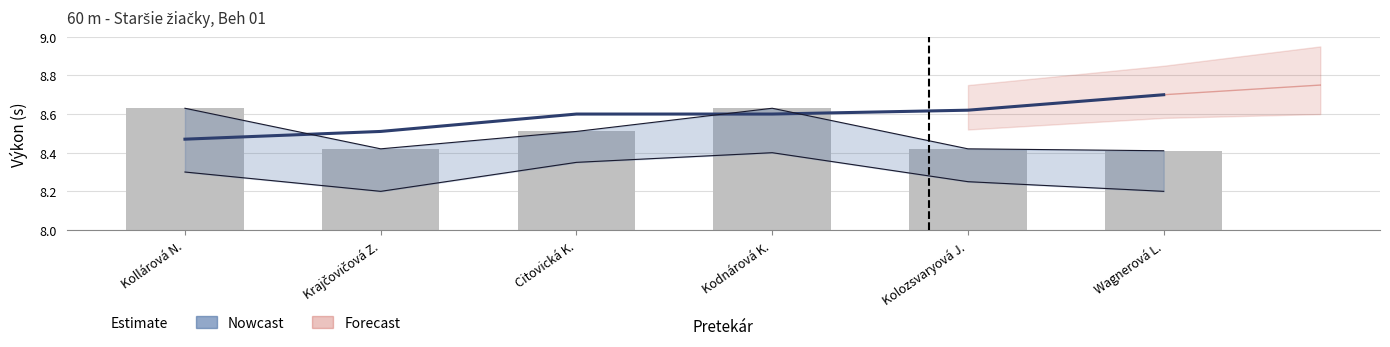

What is the spread (max minus min) of values at Kollárová N.?

0.2